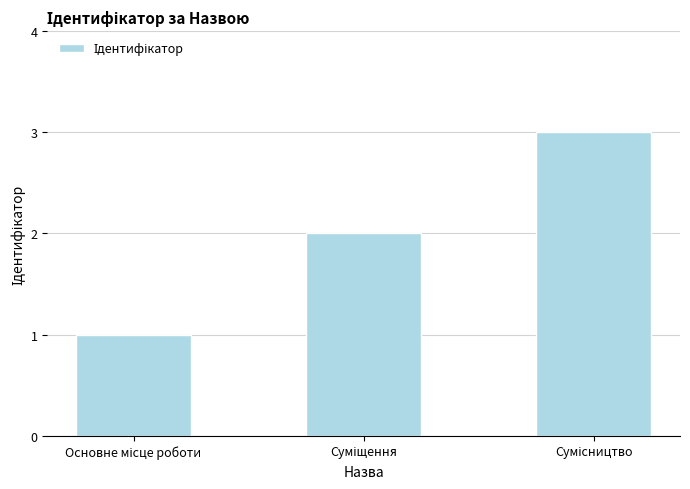

Count the number of data series in this chart.

1